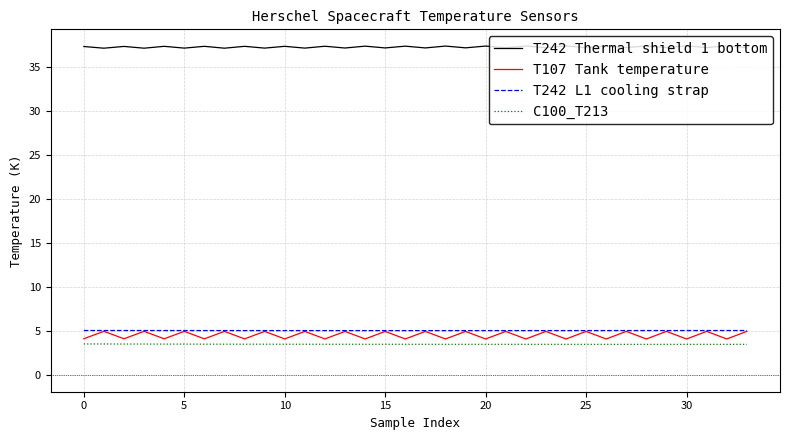

How many interior local valleys does the T107 Tank temperature series have?

16